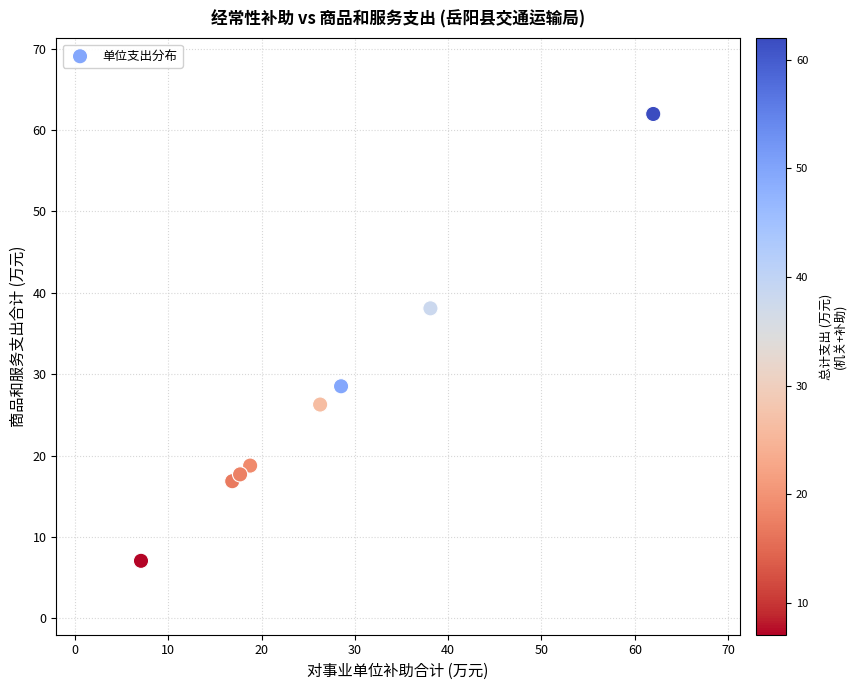

What Y value in the scatter plot is closest to 34?

38.1